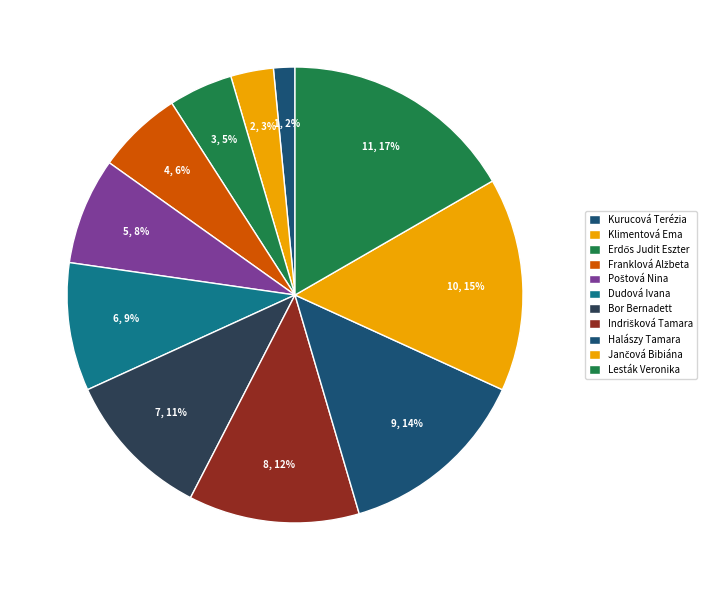

Does any single category account for the majority?

No